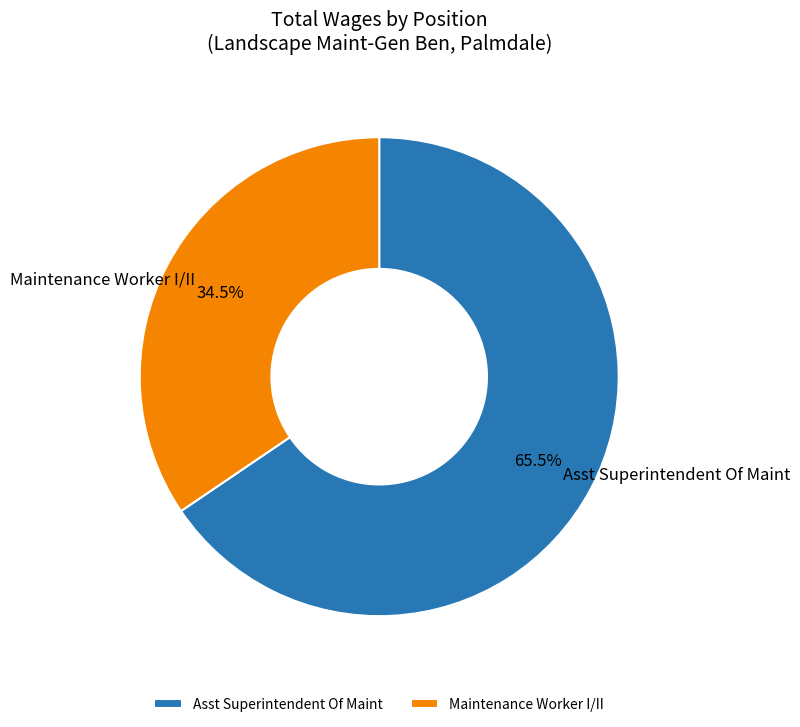

Approximately how many times larger is the value at Maintenance Worker I/II compared to Asst Superintendent Of Maint?

0.5